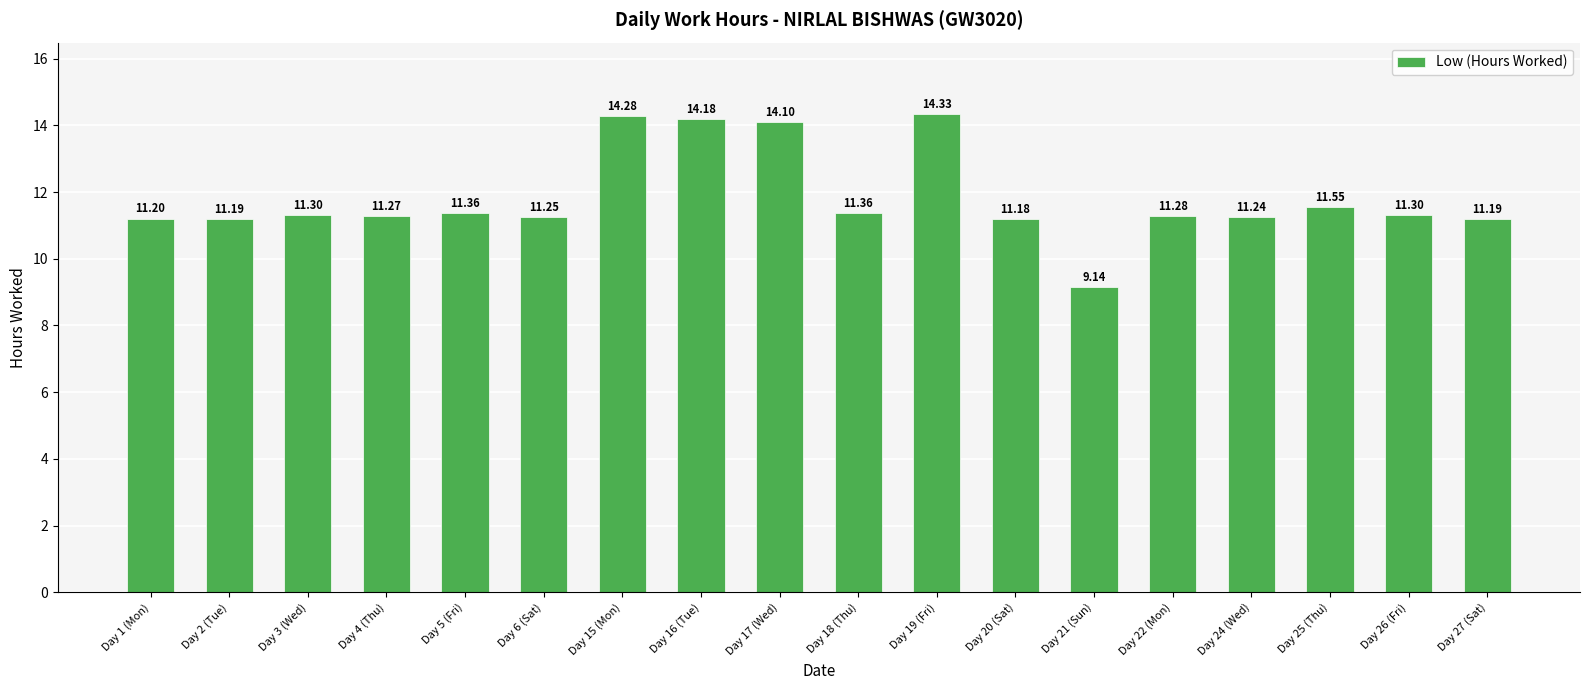

Where does the data first go above 11?

Day 1 (Mon)